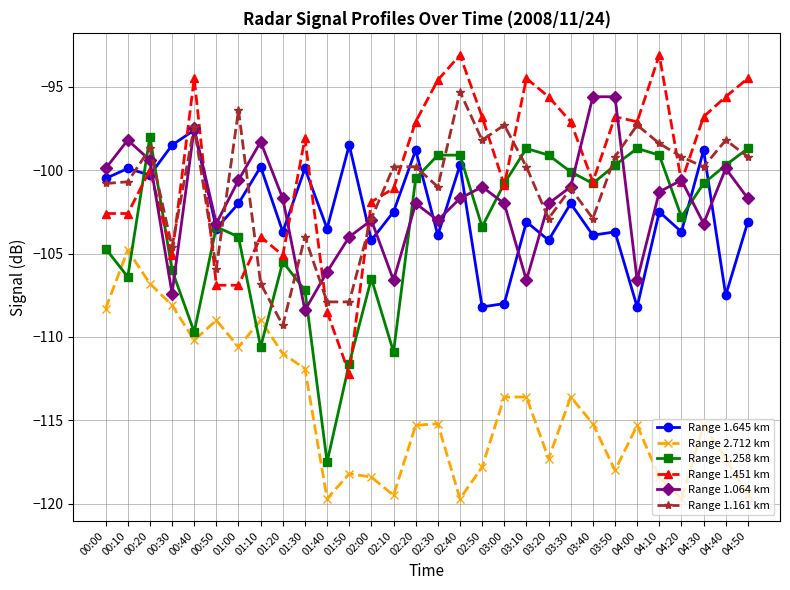

True or false: Range 1.258 km and Range 1.161 km intersect in this chart.

True